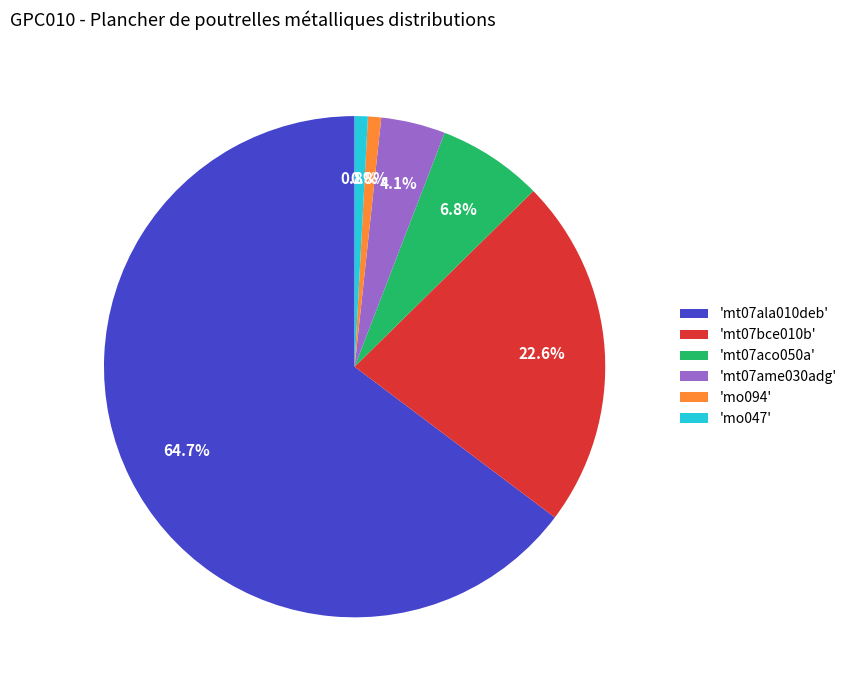

Which has a higher value, 'mt07bce010b' or 'mo094'?

'mt07bce010b'